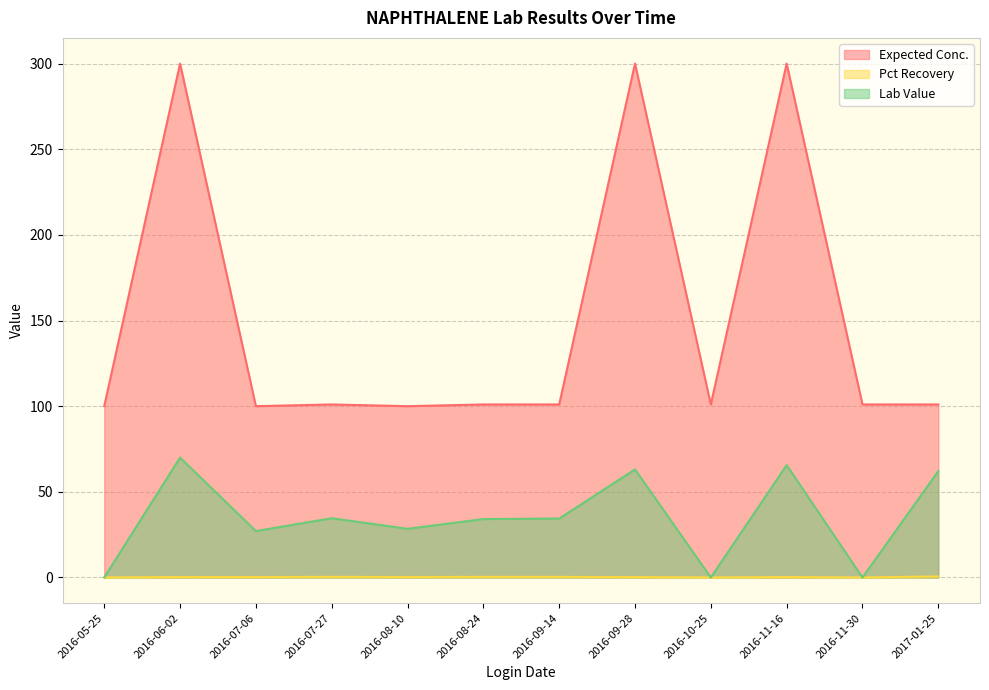

Reading right to left, what are all the values shown in this chart?

Expected Conc.: 2016-09-28=300.0	2016-11-16=300.0	2016-06-02=300.0	2017-01-25=101.0	2016-08-24=101.0	2016-09-14=101.0	2016-07-27=101.0	2016-08-10=100.0	2016-07-06=100.0	2016-11-30=101.0	2016-10-25=101.0	2016-05-25=100.0
Pct Recovery: 2016-09-28=0.2	2016-11-16=0.2	2016-06-02=0.2	2017-01-25=0.6	2016-08-24=0.3	2016-09-14=0.3	2016-07-27=0.3	2016-08-10=0.3	2016-07-06=0.3	2016-11-30=0.0	2016-10-25=0.0	2016-05-25=0.0
Lab Value: 2016-09-28=63.1	2016-11-16=65.6	2016-06-02=70.0	2017-01-25=62.1	2016-08-24=34.1	2016-09-14=34.4	2016-07-27=34.6	2016-08-10=28.4	2016-07-06=27.1	2016-11-30=0.0	2016-10-25=0.0	2016-05-25=0.0